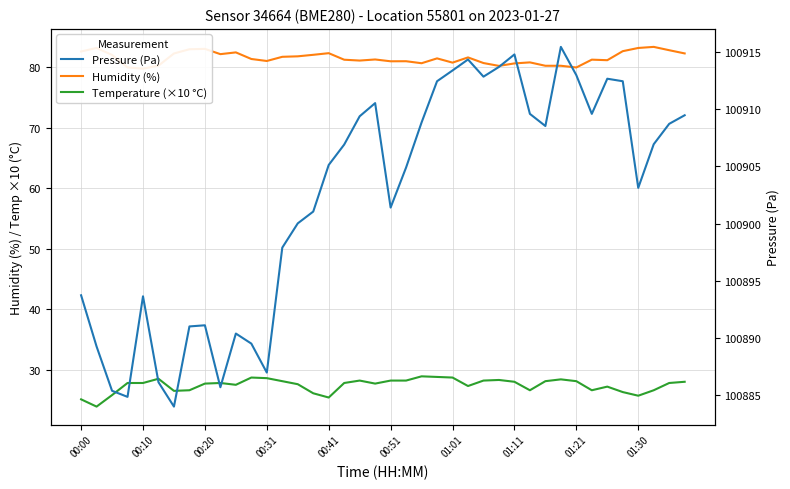

At 00:10, list the series in order from largest to smallest.

Pressure (Pa), Humidity (%), Temperature (×10 °C)